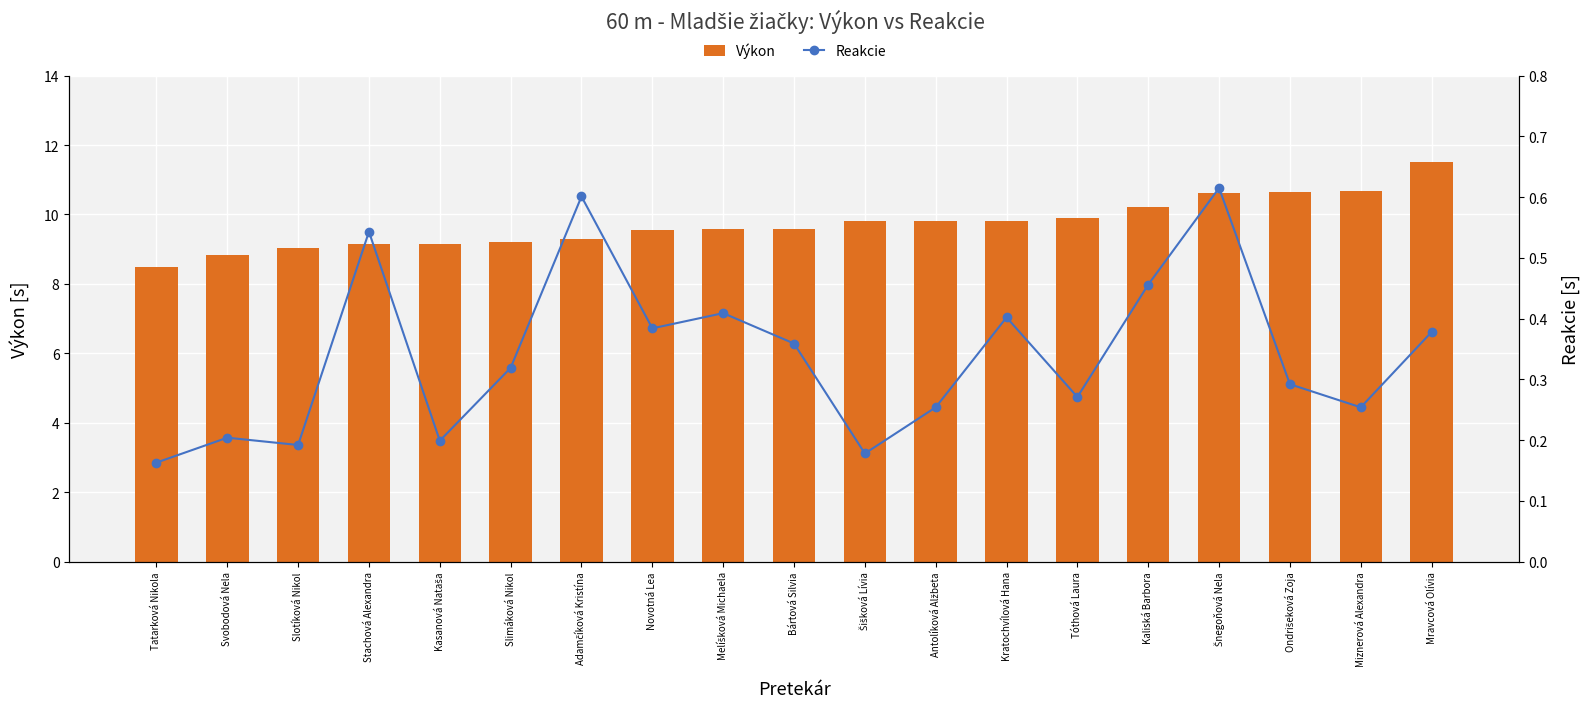

Reading right to left, what are all the values shown in this chart?

Výkon: Mravcová Olívia=11.5	Miznerová Alexandra=10.7	Ondrišeková Zoja=10.6	Šnegoňová Nela=10.6	Kaliská Barbora=10.2	Tóthová Laura=9.9	Kratochvílová Hana=9.8	Antolíková Alžbeta=9.8	Šišková Lívia=9.8	Bártová Silvia=9.6	Melíšková Michaela=9.6	Novotná Lea=9.5	Adamčíková Kristína=9.3	Slimáková Nikol=9.2	Kasanová Nataša=9.2	Stachová Alexandra=9.1	Slotíková Nikol=9.0	Svobodová Nela=8.8	Tatarková Nikola=8.5
Reakcie: Mravcová Olívia=0.4	Miznerová Alexandra=0.3	Ondrišeková Zoja=0.3	Šnegoňová Nela=0.6	Kaliská Barbora=0.5	Tóthová Laura=0.3	Kratochvílová Hana=0.4	Antolíková Alžbeta=0.3	Šišková Lívia=0.2	Bártová Silvia=0.4	Melíšková Michaela=0.4	Novotná Lea=0.4	Adamčíková Kristína=0.6	Slimáková Nikol=0.3	Kasanová Nataša=0.2	Stachová Alexandra=0.5	Slotíková Nikol=0.2	Svobodová Nela=0.2	Tatarková Nikola=0.2